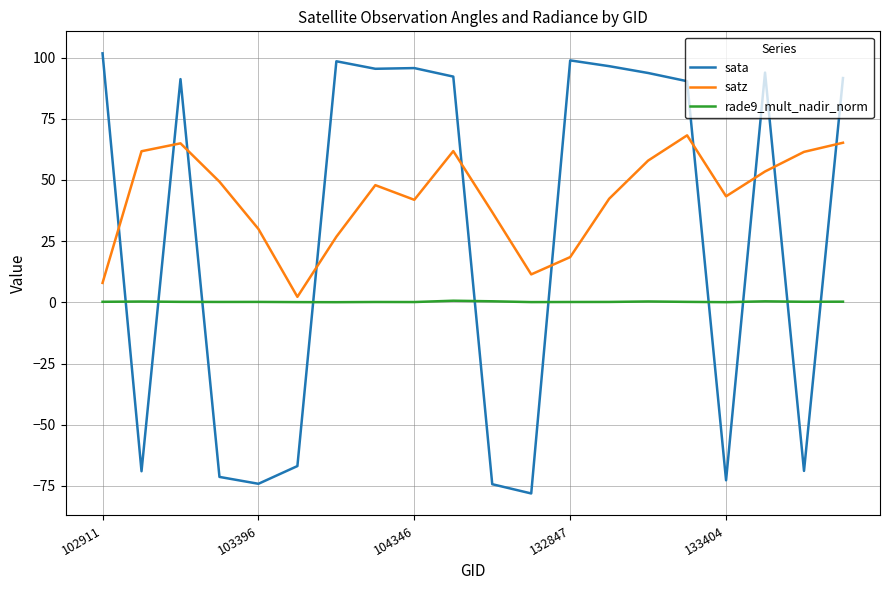

What is the minimum value shown in the chart?

-78.1